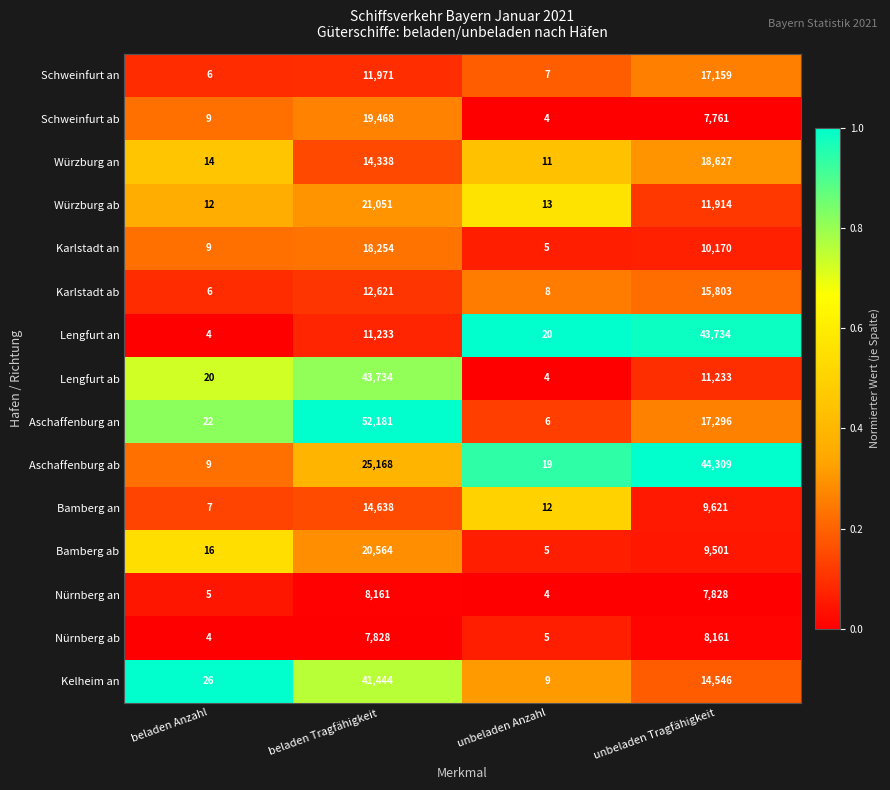

Is it true that Würzburg an equals 14 at unbeladen Anzahl?

False